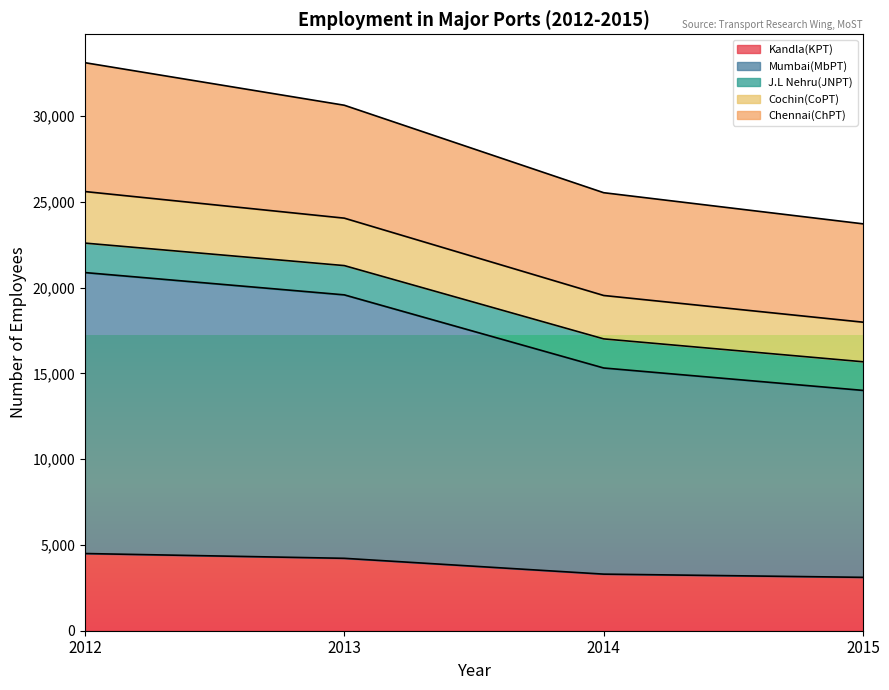

What is the highest value of the Kandla(KPT) series?

4500